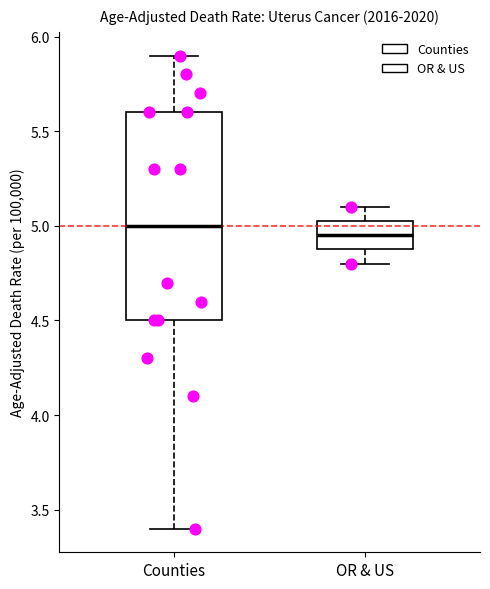

Where is the lower edge of the box for OR & US on the y-axis? The values are not printed on the chart, so give them approximately, as read against the axis.

4.90